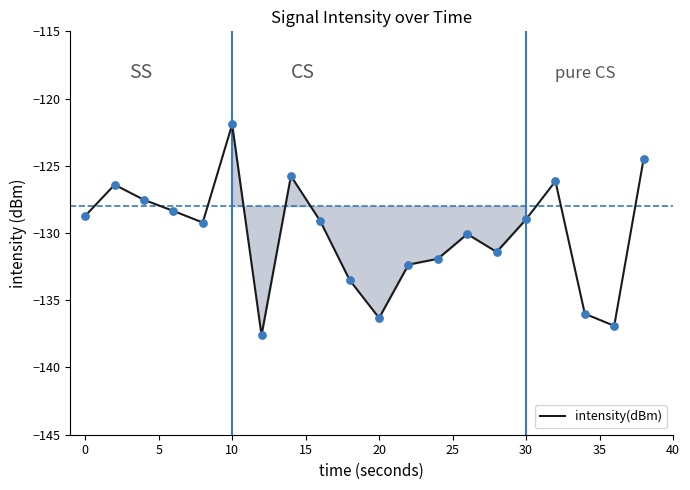

What is the maximum value shown in the chart?

-121.9